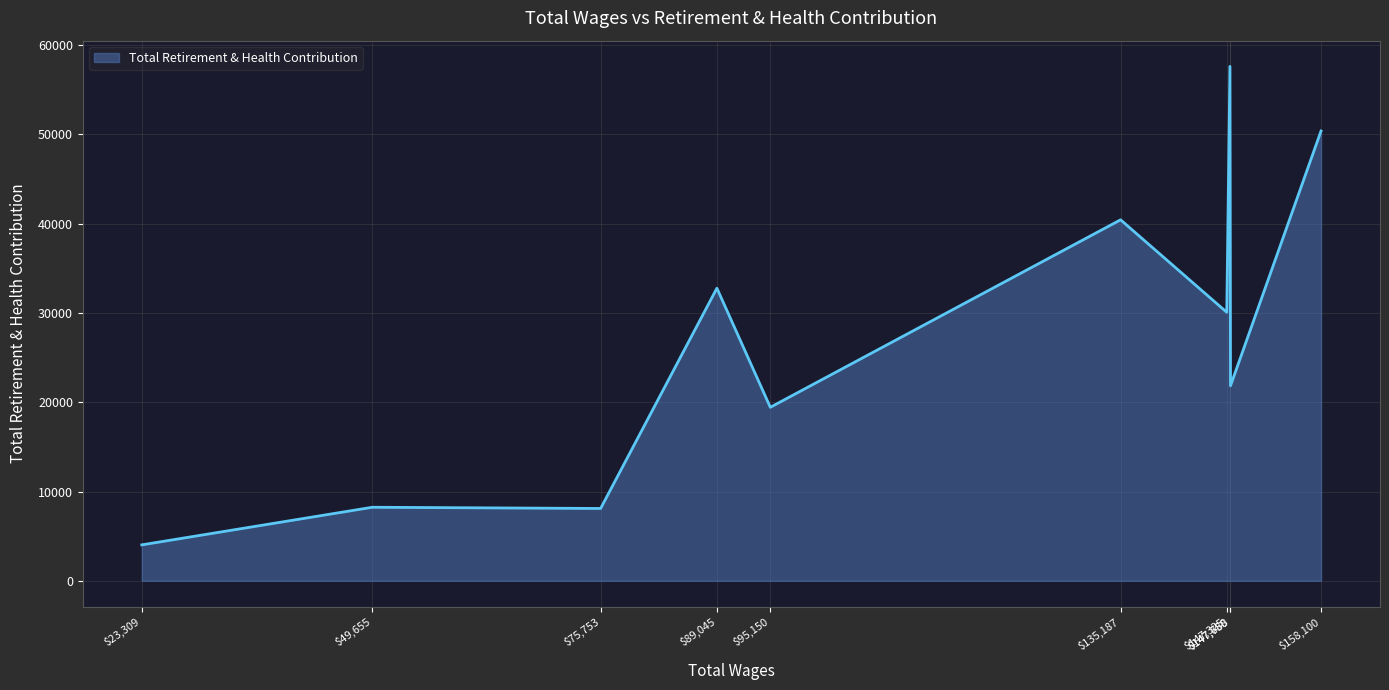

How many distinct data groups are displayed?

1